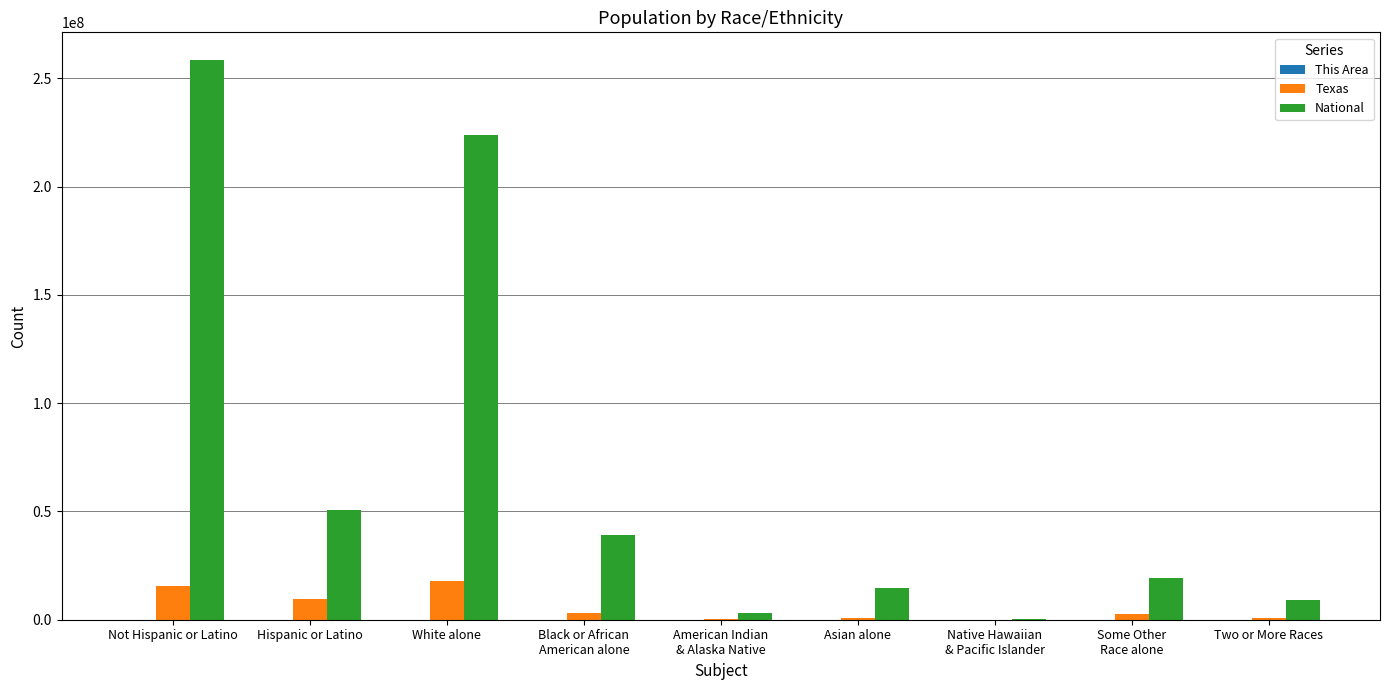

Which series has the largest total across all categories?

National